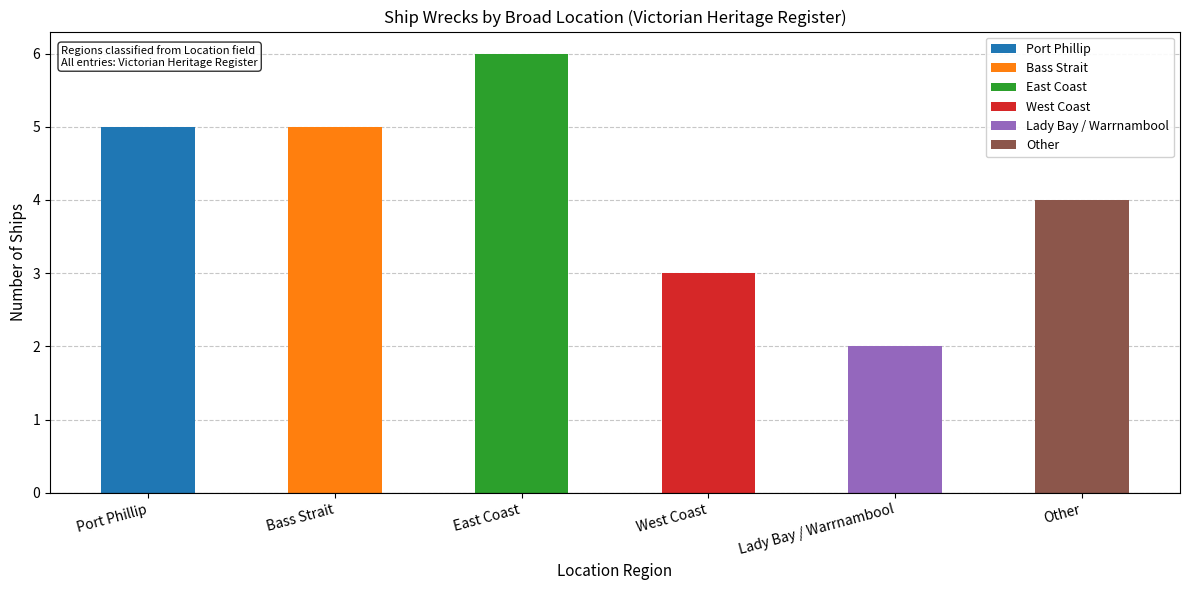

List the labels in order of value, largest first.

East Coast, Port Phillip, Bass Strait, Other, West Coast, Lady Bay / Warrnambool